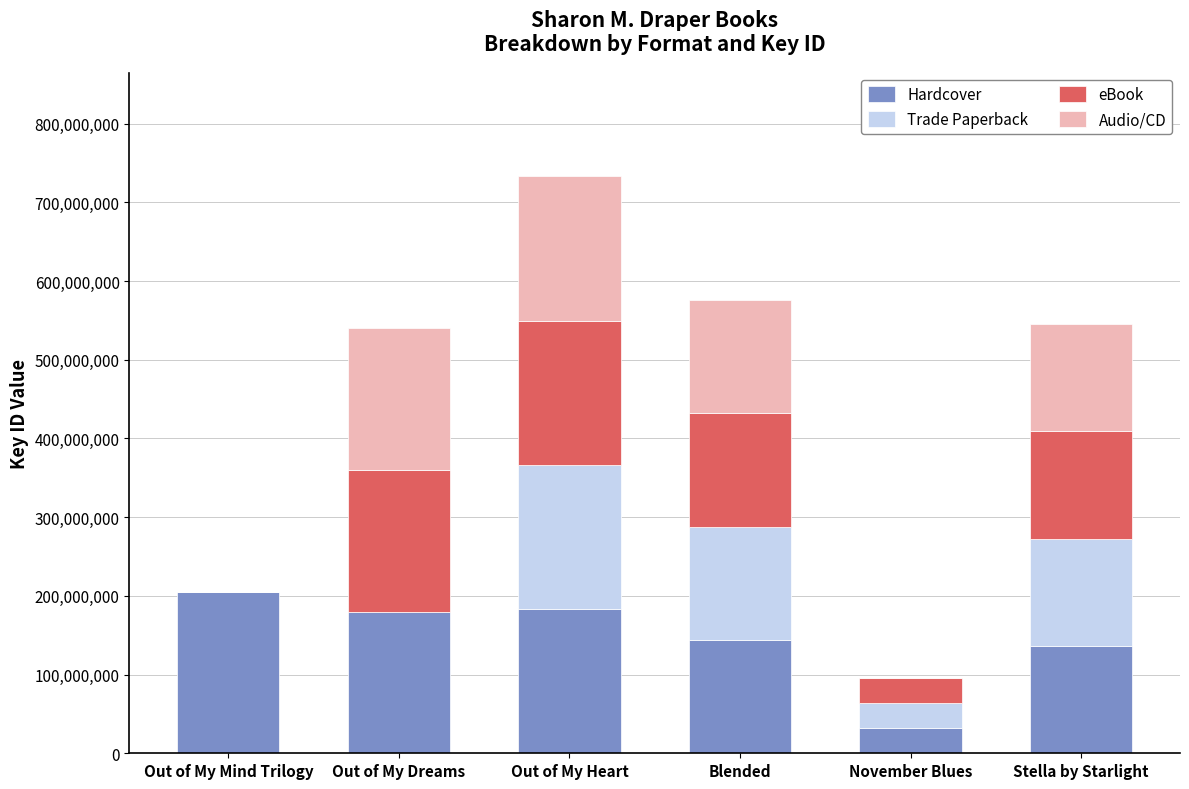

What is the sum of all Hardcover values?

880410094